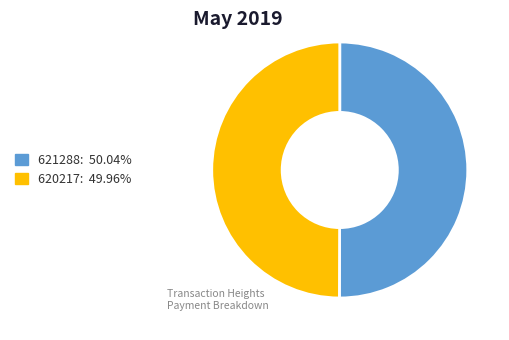

Is the sum of 621288 and 620217 greater than half?

Yes